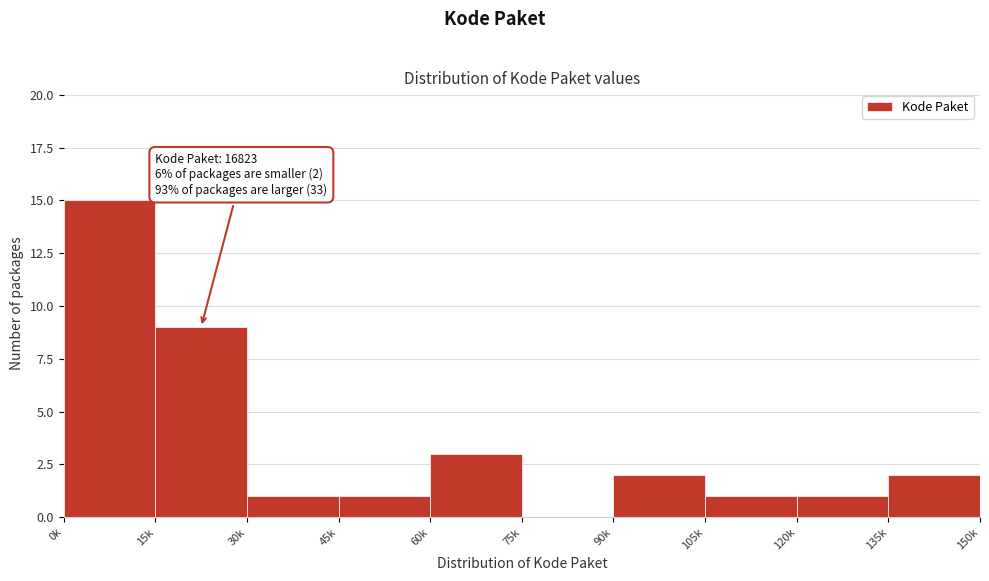

Reading left to right, list all the values displayed in this chart.

0k=15	15k=9	30k=1	45k=1	60k=3	75k=0	90k=2	105k=1	120k=1	135k=2